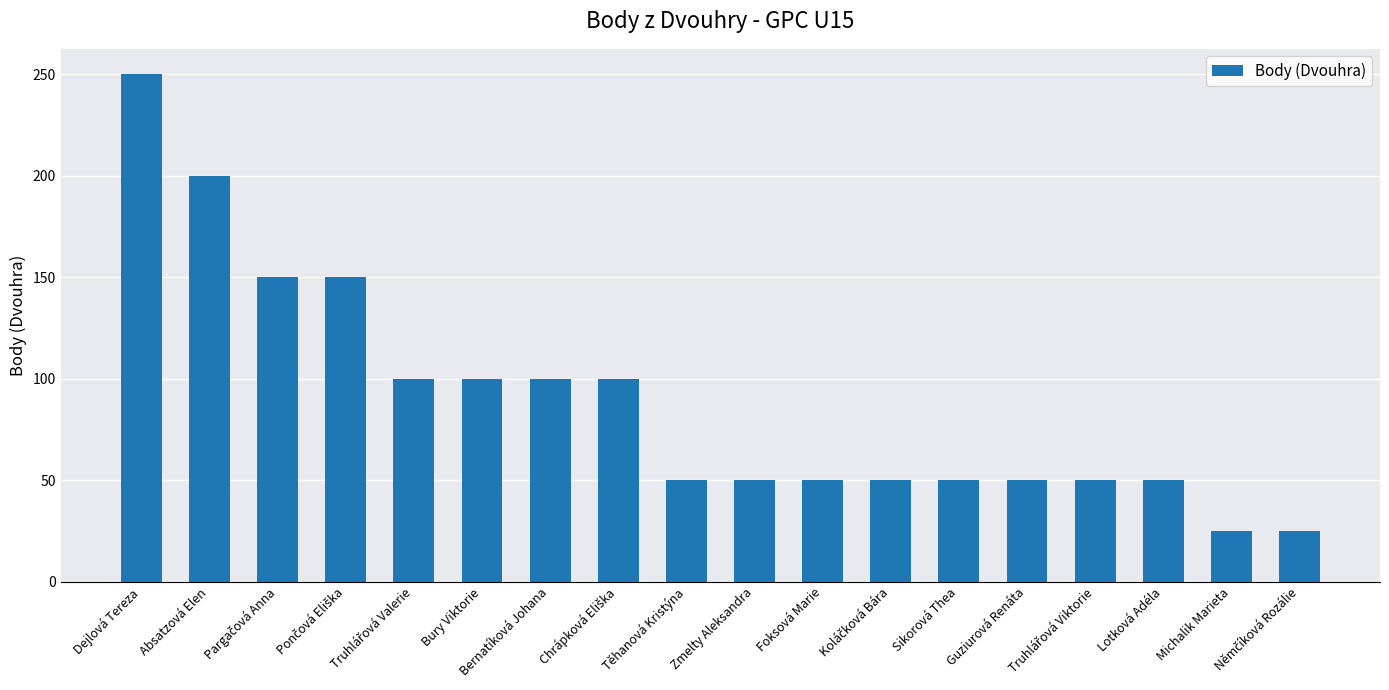

What is the value of the 17th bar from the left?

25